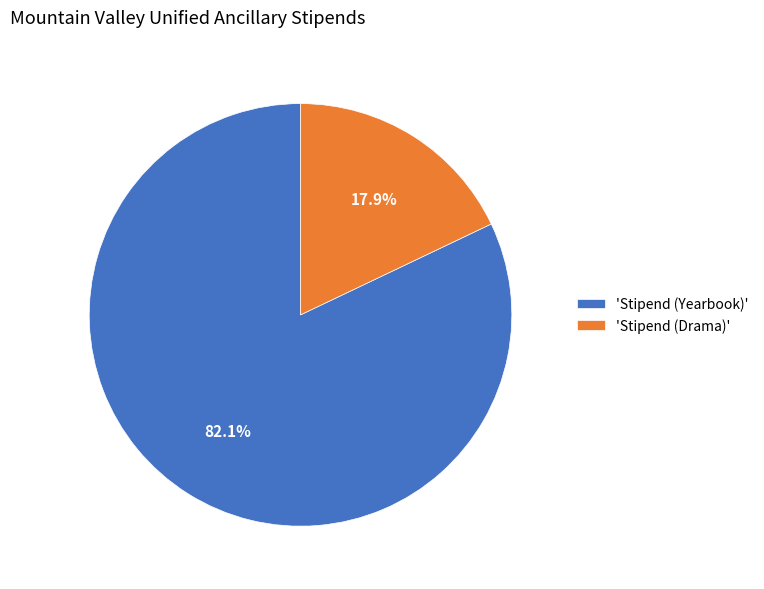

What is the total percentage of 'Stipend (Yearbook)' and 'Stipend (Drama)'?

100.0%